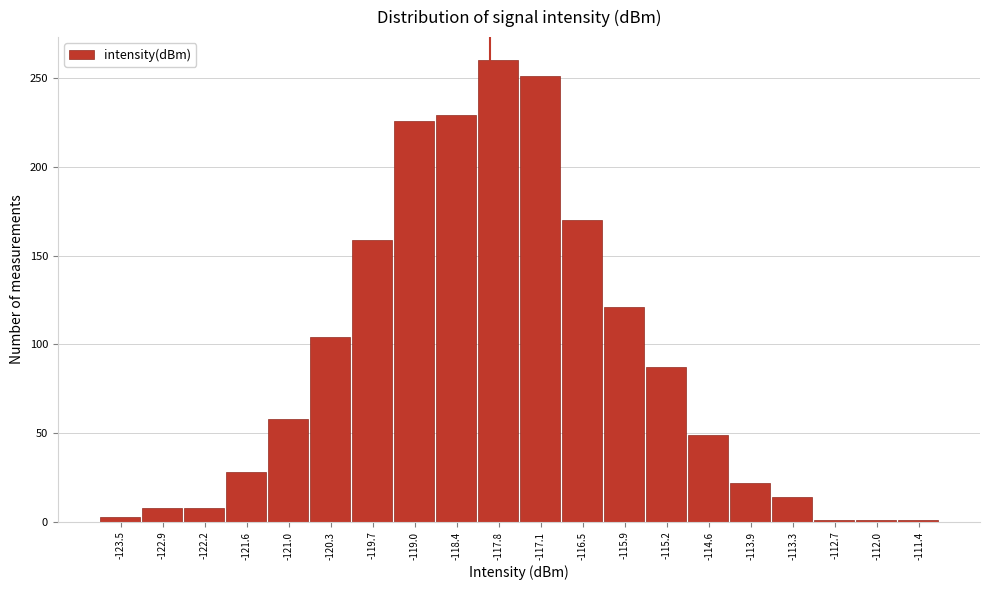

Reading left to right, transcribe this chart: for each bar, give the range it covers on the x-axis and its height. Neither the bar edges nor the heights are printed on the chart, so give them approximately, as read against the axes.

-123.8 to -123.2: under 5
-123.2 to -122.6: 10
-122.6 to -121.9: 10
-121.9 to -121.3: 30
-121.3 to -120.6: 60
-120.6 to -120.0: 105
-120.0 to -119.4: 160
-119.4 to -118.7: 225
-118.7 to -118.1: 230
-118.1 to -117.4: 260
-117.4 to -116.8: 250
-116.8 to -116.2: 170
-116.2 to -115.5: 120
-115.5 to -114.9: 85
-114.9 to -114.3: 50
-114.3 to -113.6: 20
-113.6 to -113.0: 15
-113.0 to -112.3: under 5
-112.3 to -111.7: under 5
-111.7 to -111.1: under 5